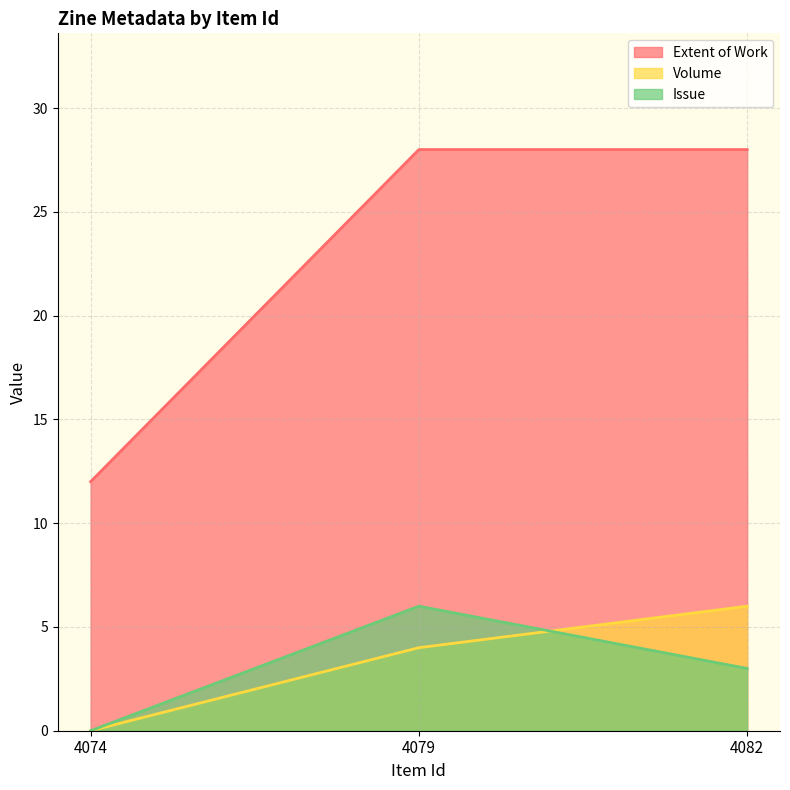

Is the value of Extent of Work at 4074 greater than the value of Issue at 4079?

Yes